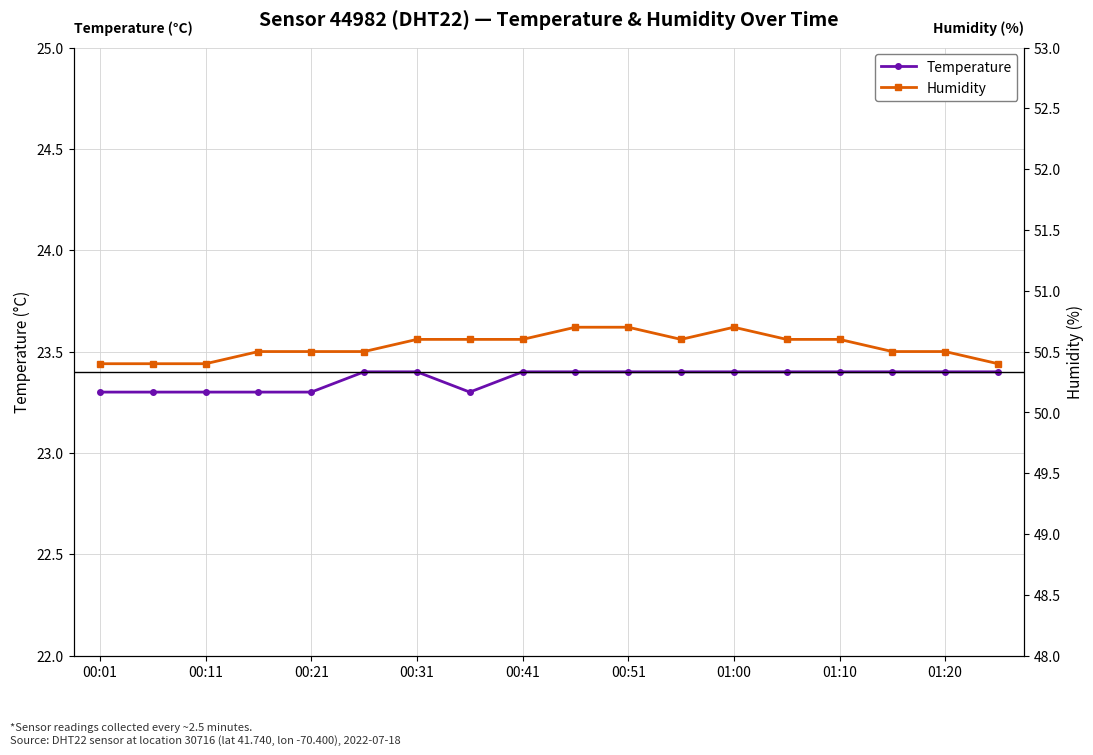

True or false: temperature has a value of 13.1 at 9.

False